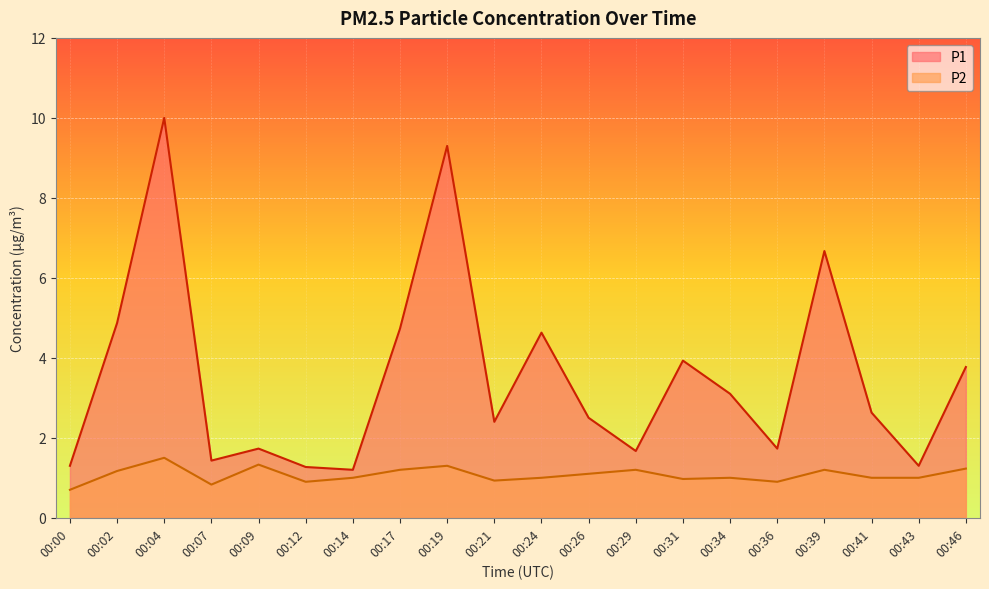

At which category is the sum across all series the highest?

00:04